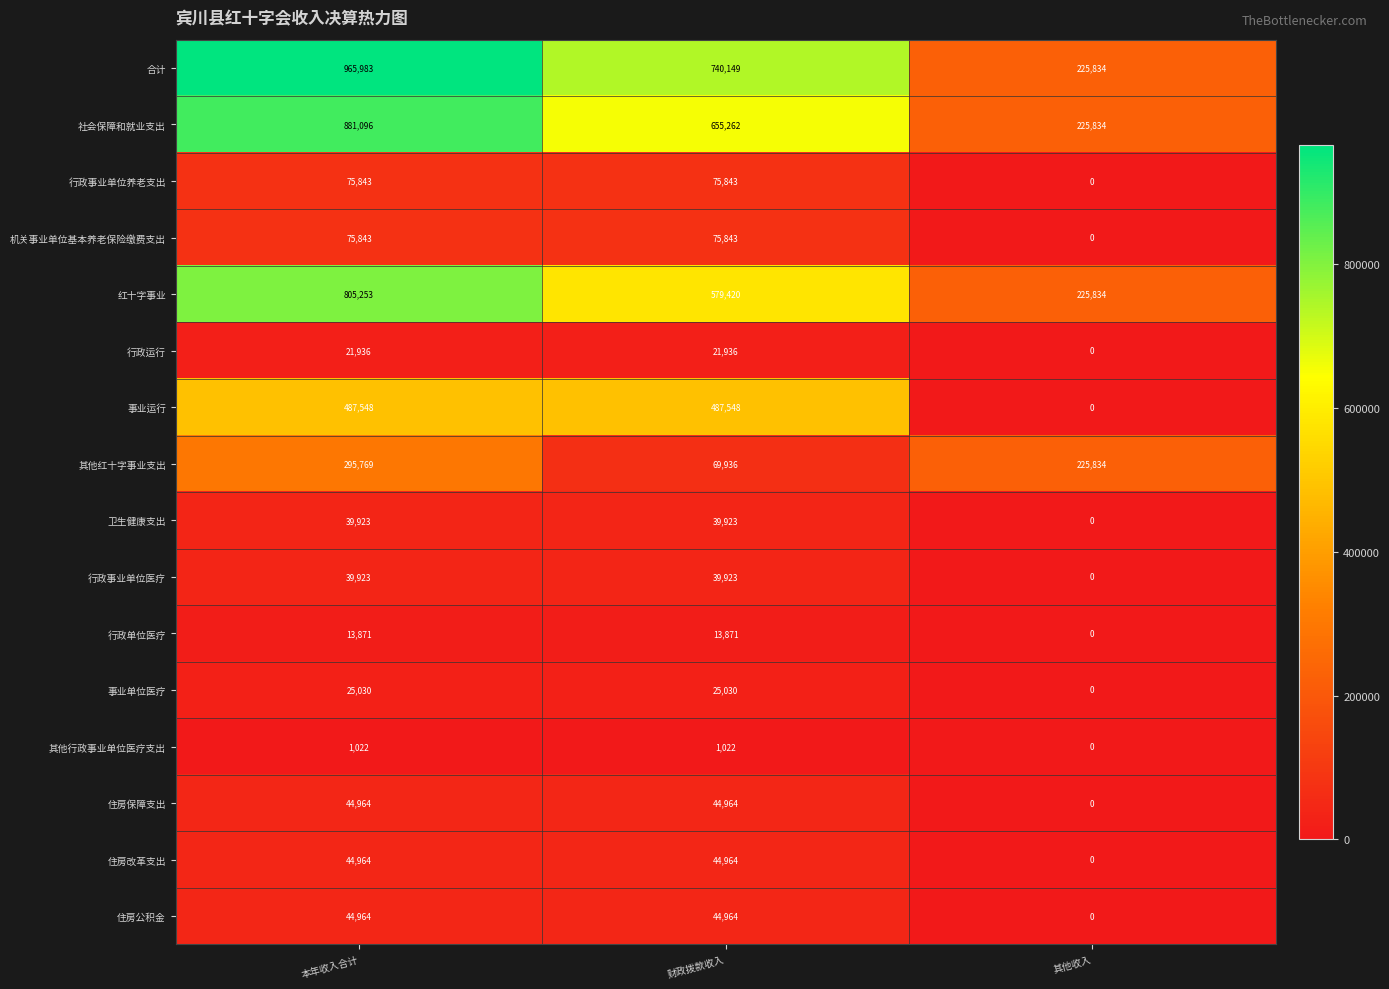

At which label is 行政单位医疗 closest to 6935?

其他收入